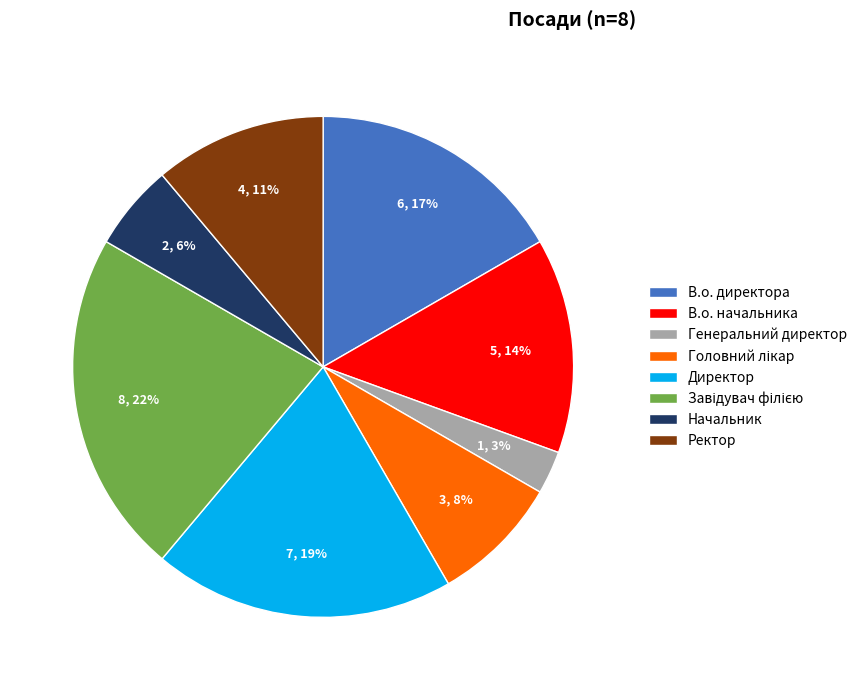

How many segments does this pie chart have?

8